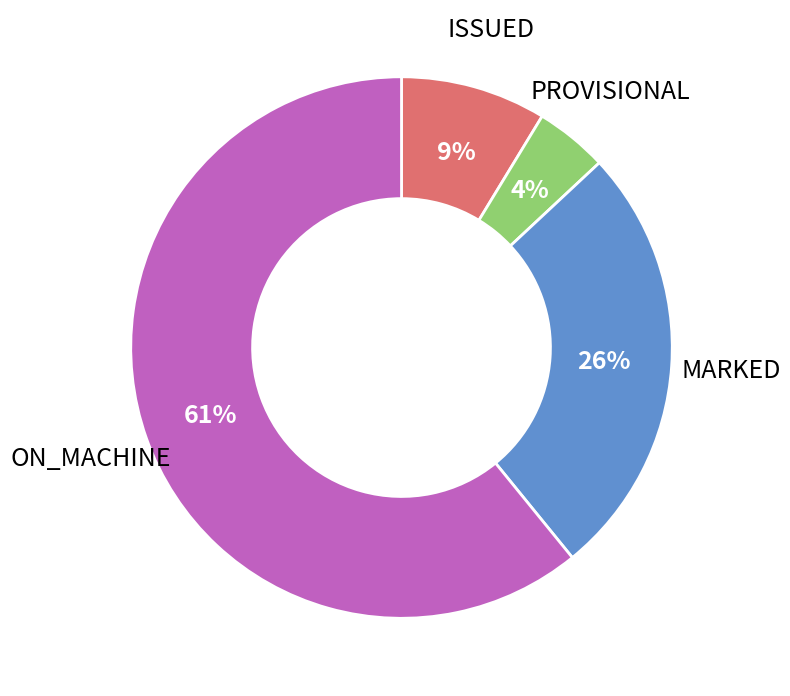

Count the number of slices in the pie.

4